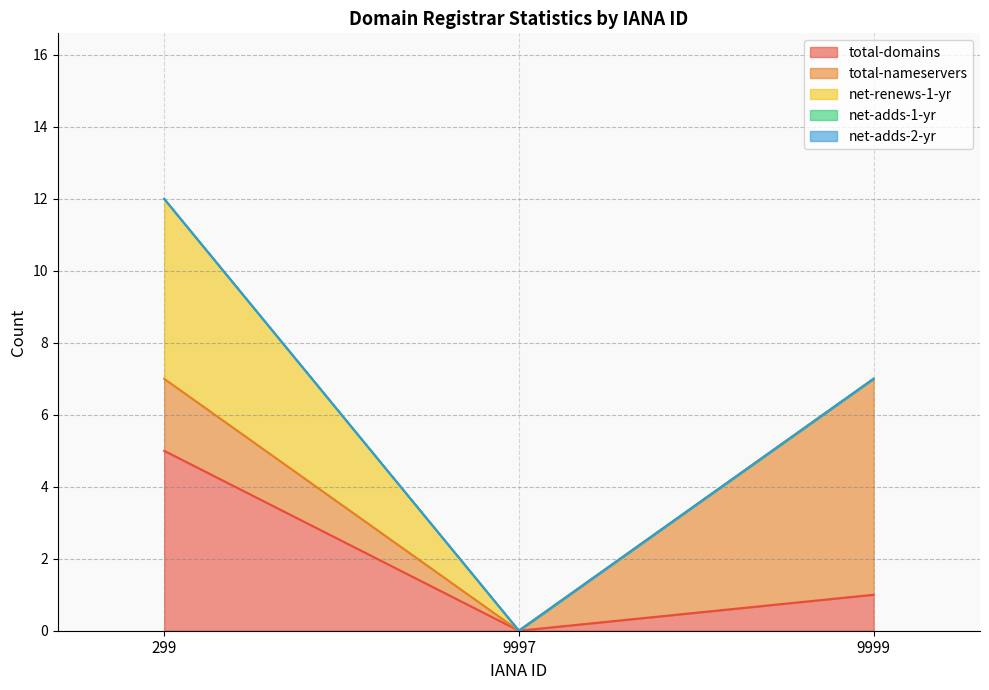

True or false: net-renews-1-yr has a value of -2 at 9997.

False